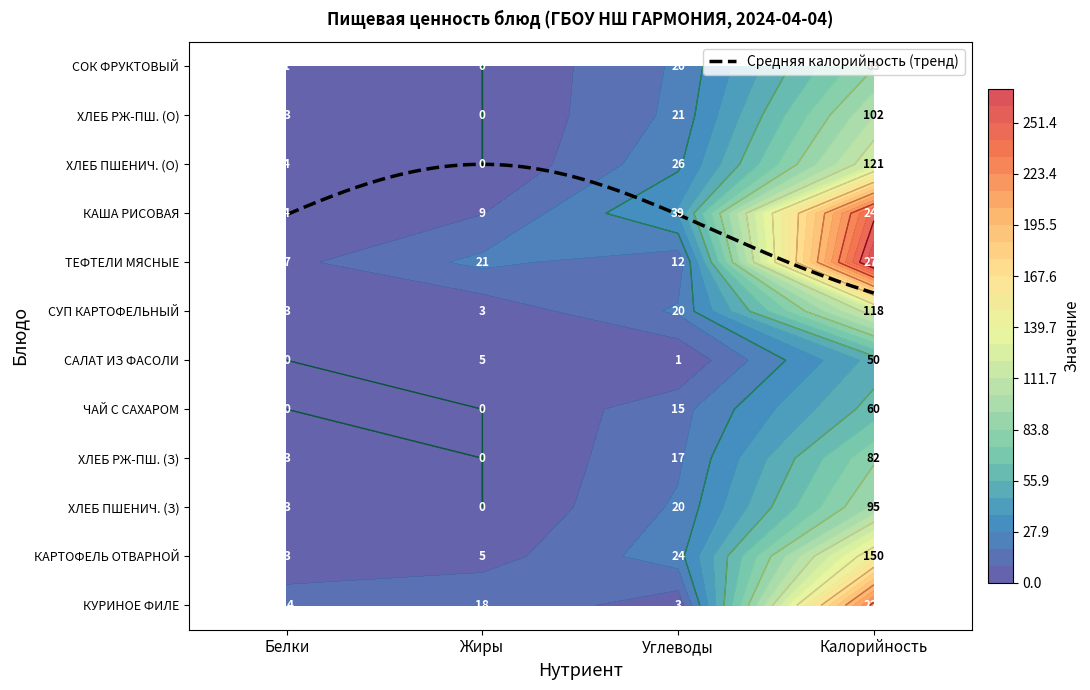

What is the sum of all СОК ФРУКТОВЫЙ values?

104